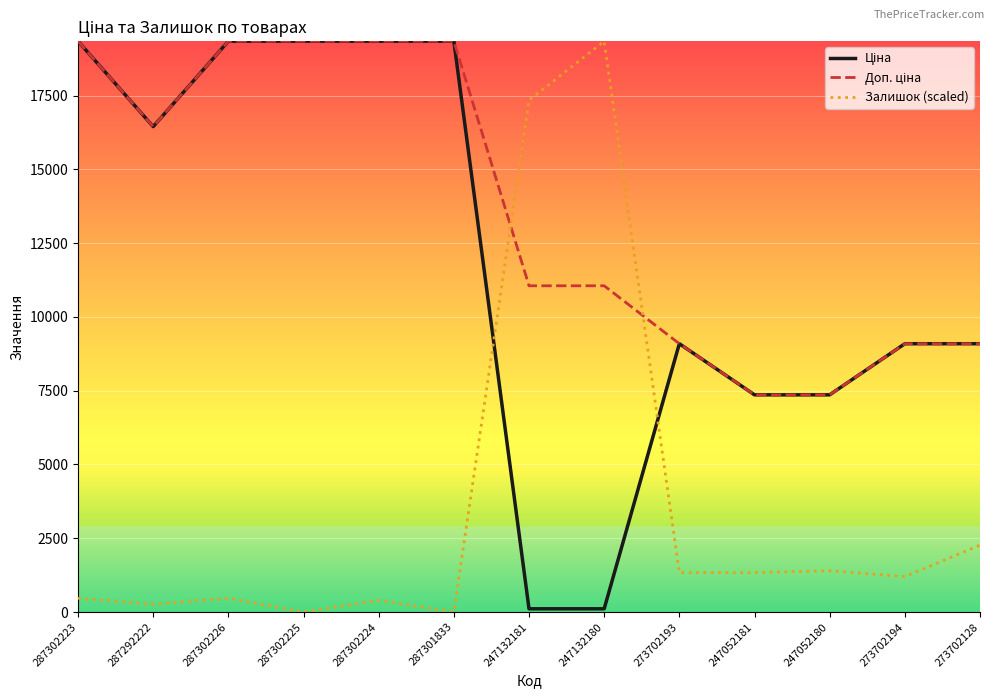

Is it true that Залишок (scaled) equals 1334.0 at 273702193?

True